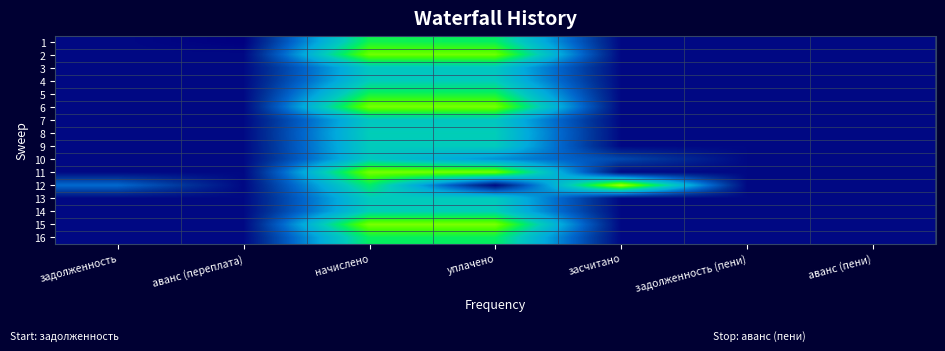

Which label corresponds to the largest value in the chart?

засчитано